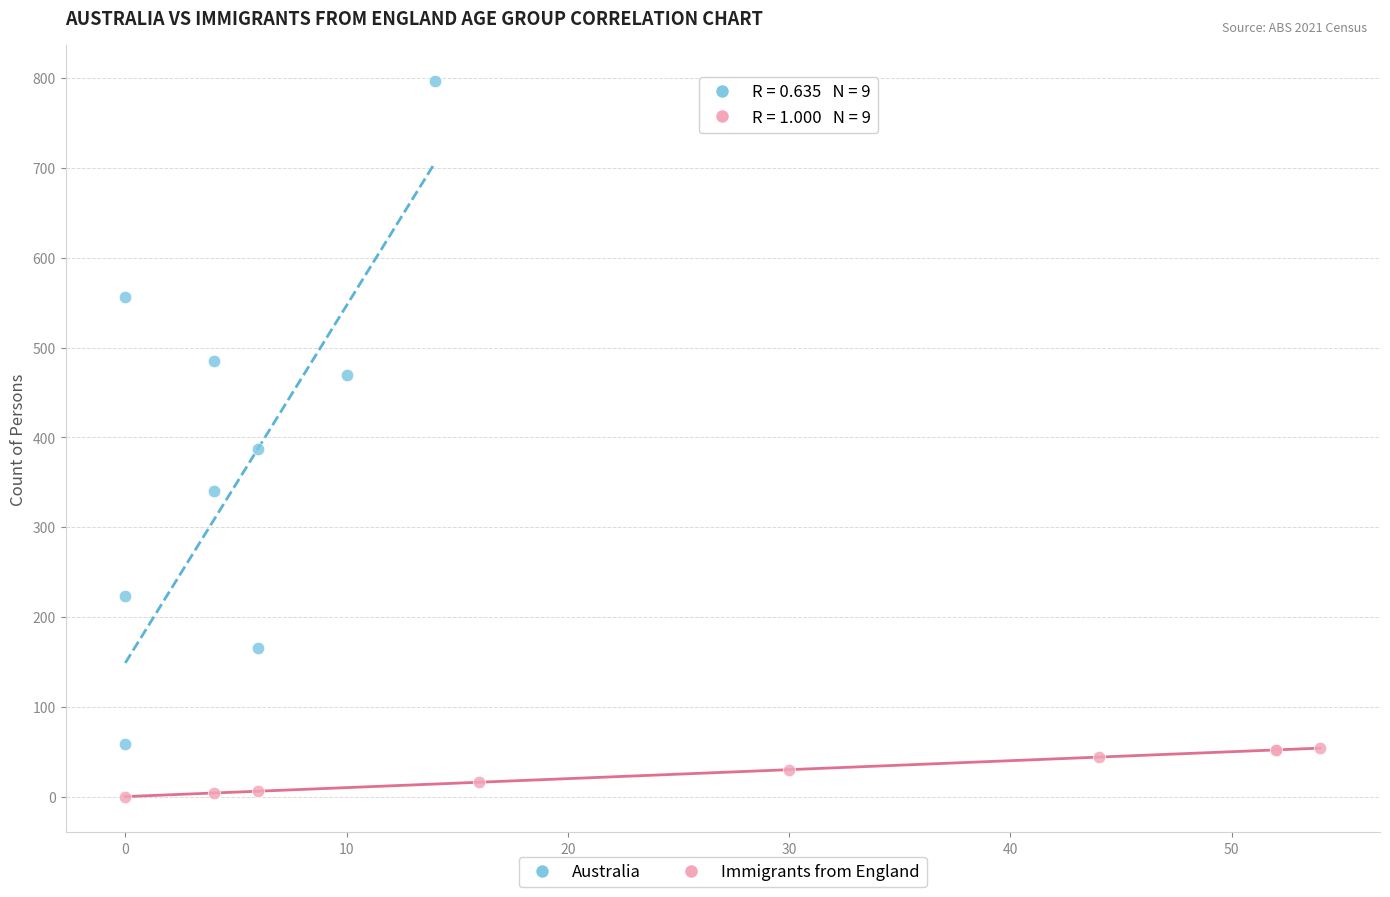

Which series has the largest Y range (max minus min)?

Australia